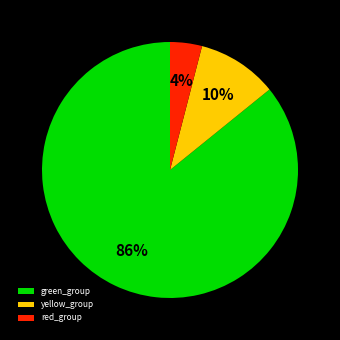

To the nearest percent, what is the difference between the largest and smallest slice percentages?

82%